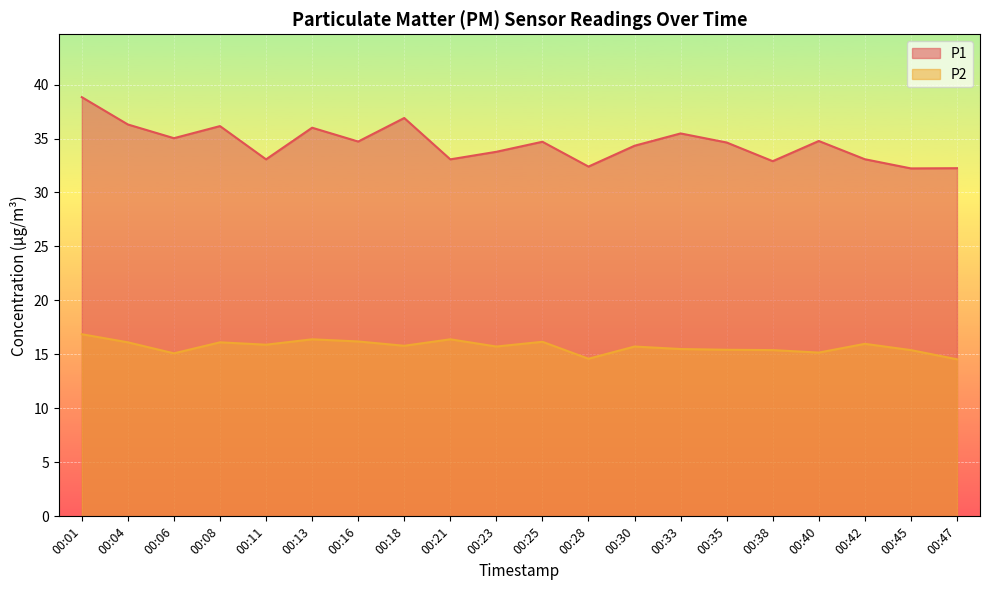

At which category does P2 reach its first local valley?

00:06